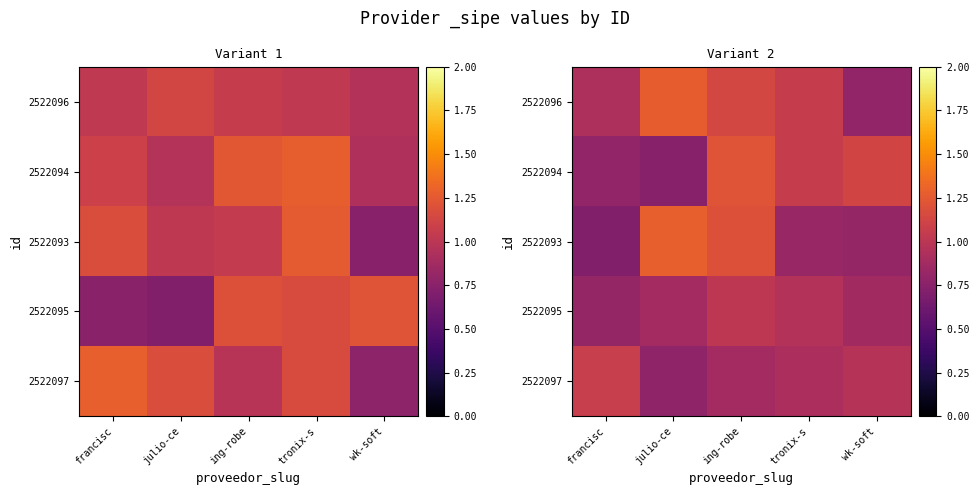

How many categories are shown in the chart?

5